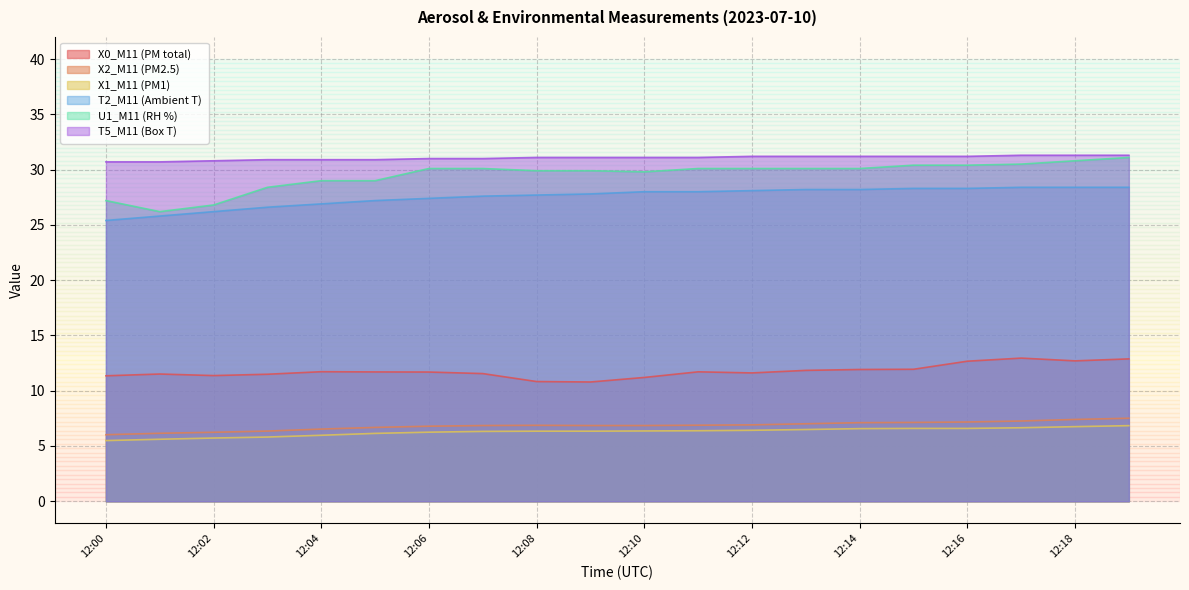

Which category has the highest value in the X0_M11 (PM total) series?

12:17